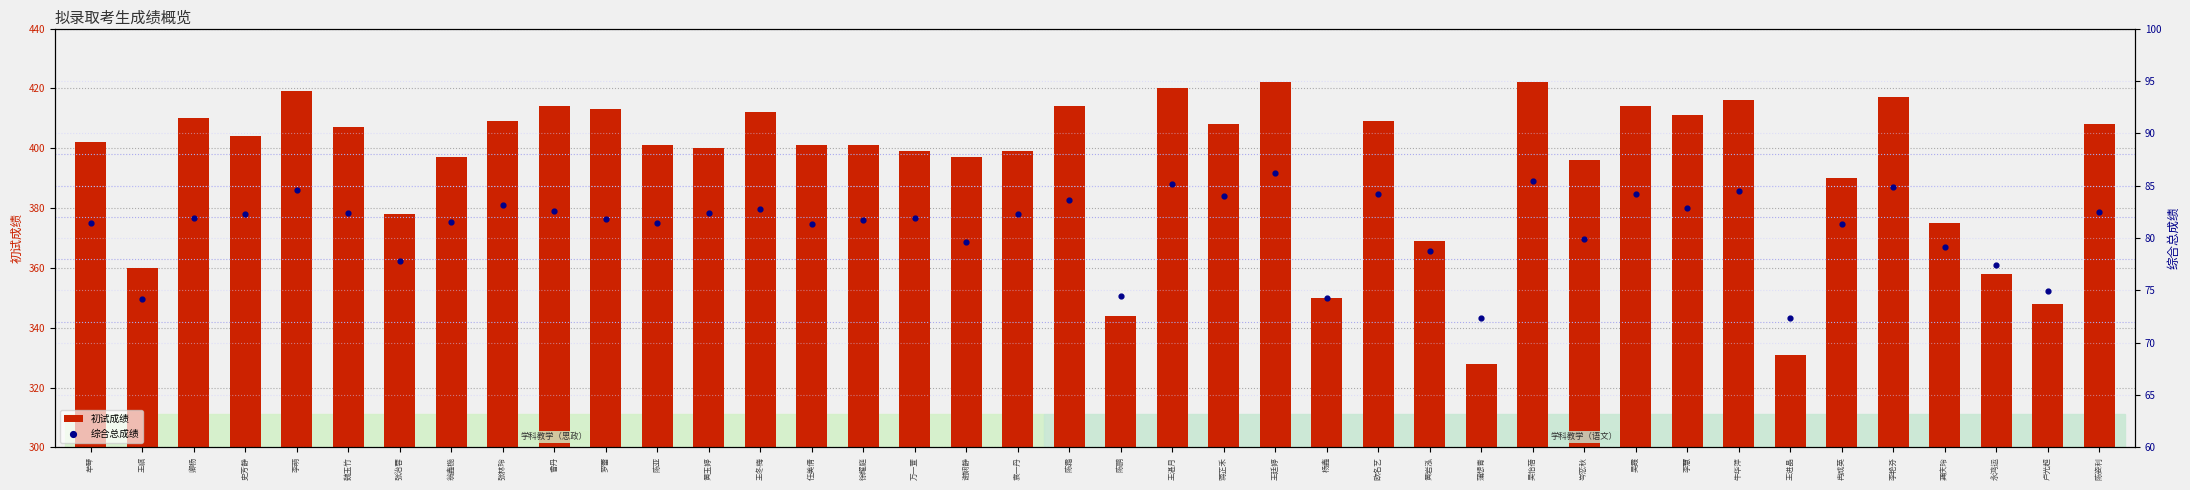

What is the total value across all series at 陈霜?

497.6